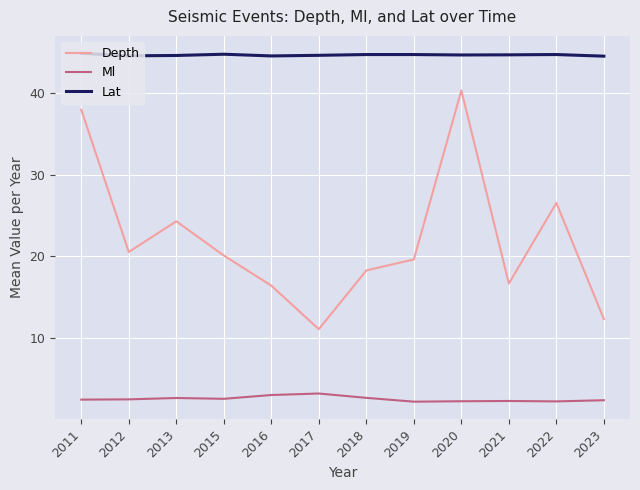

True or false: Lat and Ml cross at least once.

False